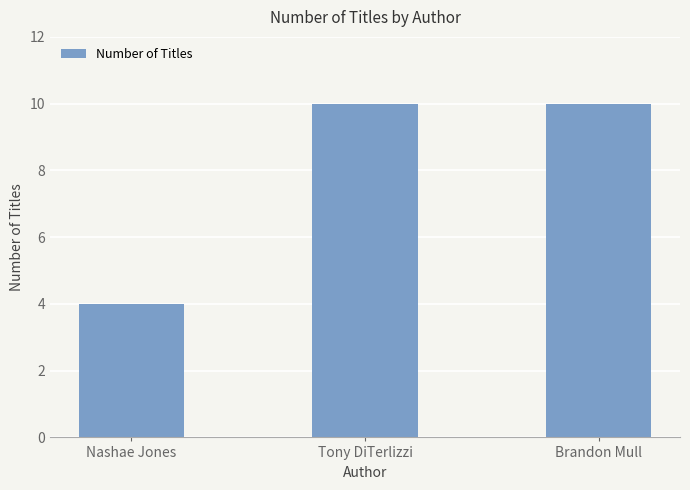

The value at Nashae Jones is 6. True or false?

False